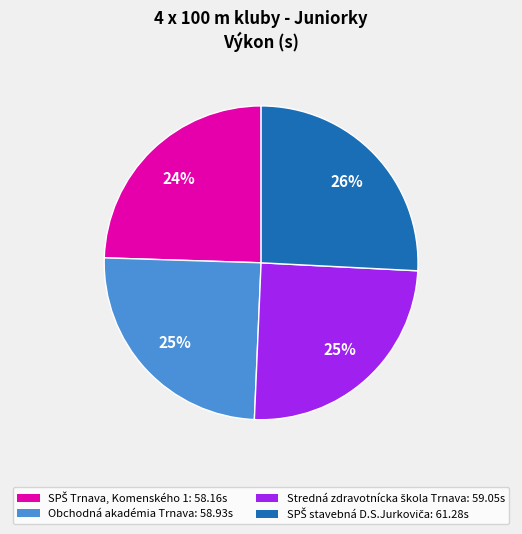

Is there any slice that represents more than half of the pie?

No